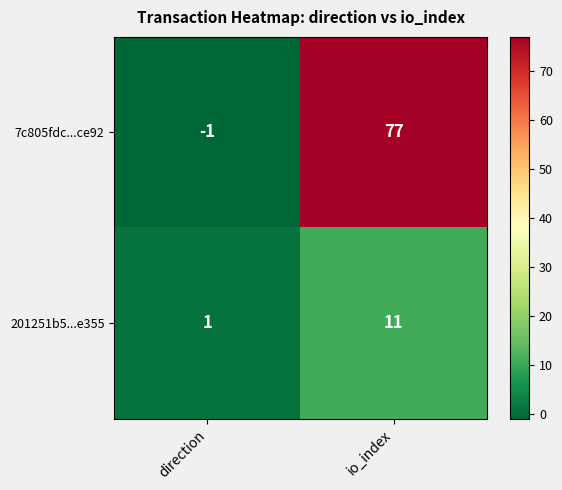

Is the value of 201251b5...e355 at io_index greater than the value of 7c805fdc...ce92 at io_index?

No